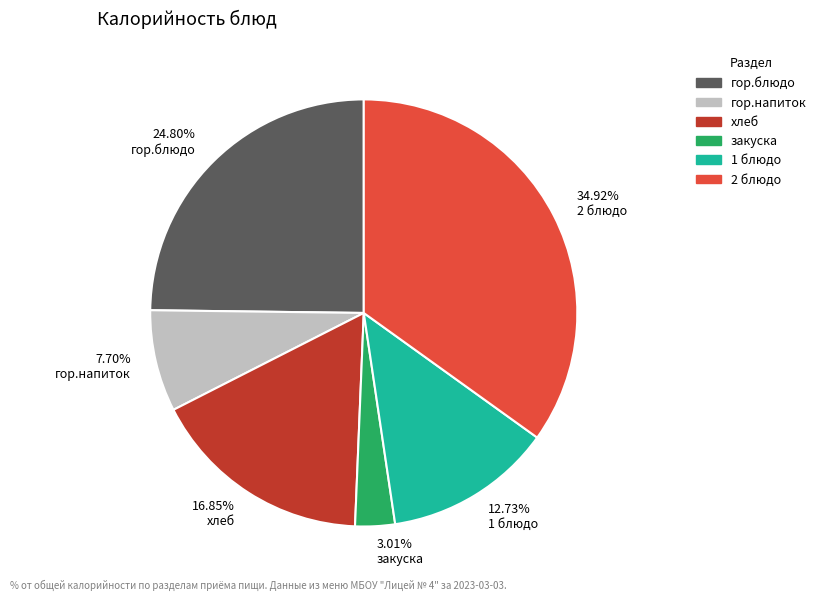

Which has a higher value, 7.70% гор.напиток or 24.80% гор.блюдо?

24.80% гор.блюдо